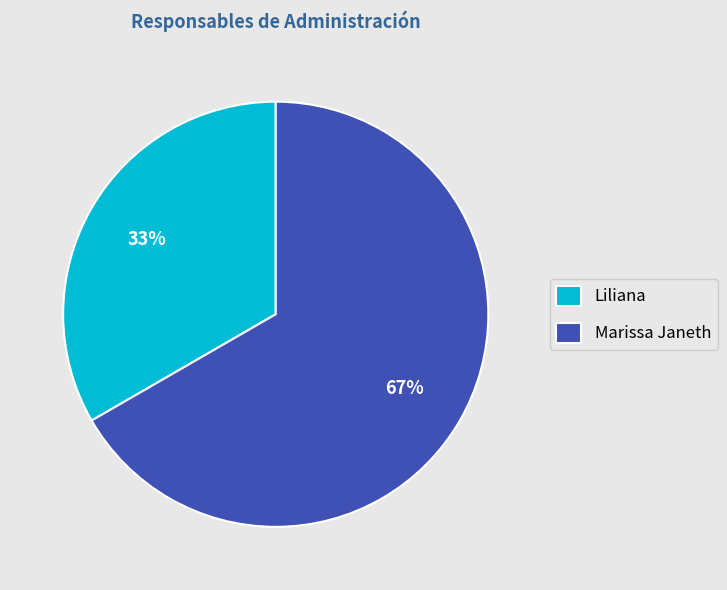

Between Marissa Janeth and Liliana, which is larger?

Marissa Janeth